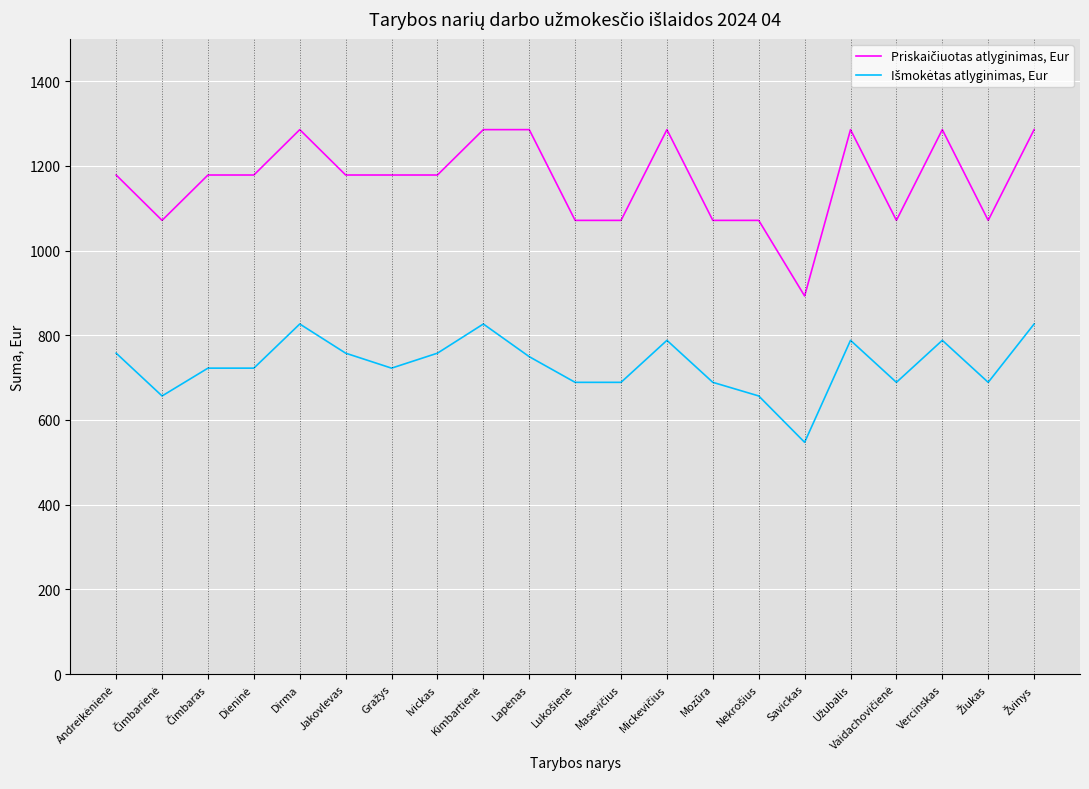

What is the smallest value displayed?

547.2